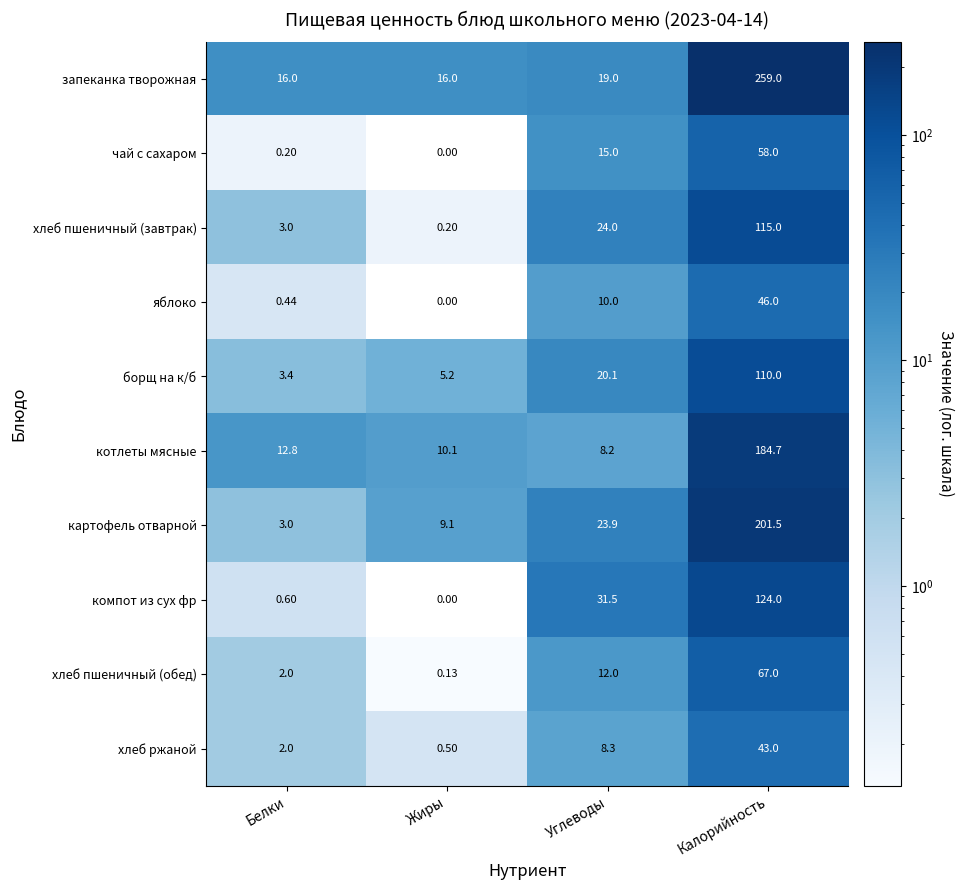

What is the spread (max minus min) of values at Жиры?

16.0